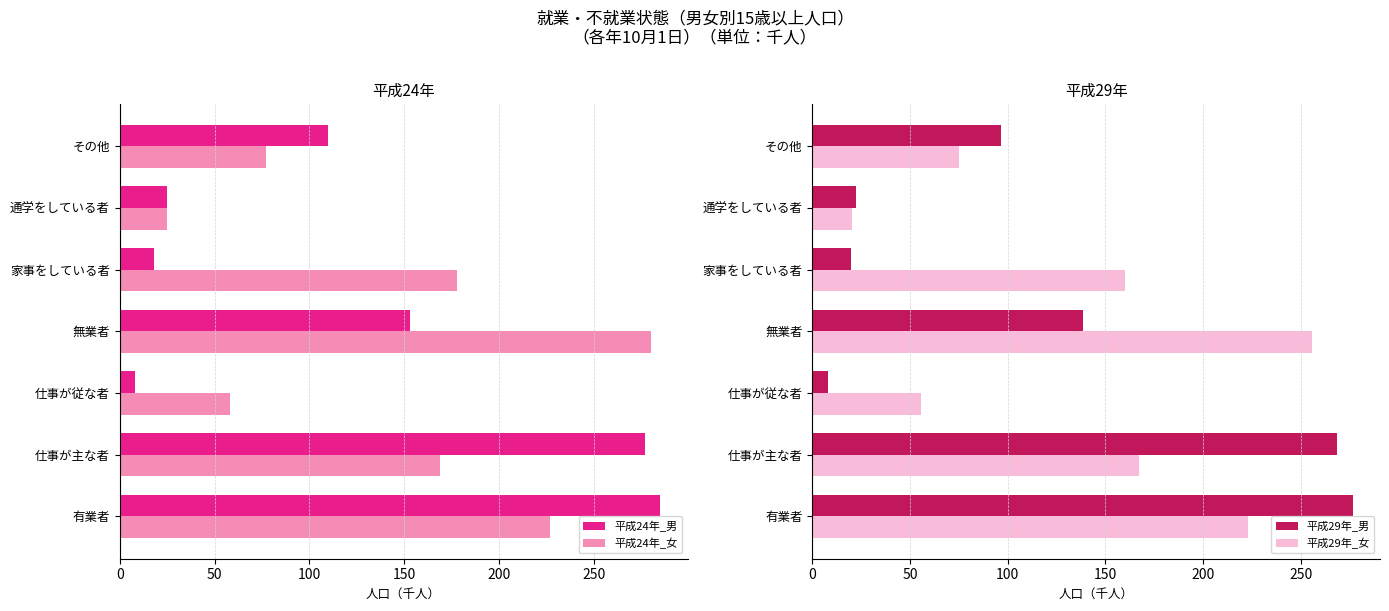

Rank the categories by 平成24年_男 value from lowest to highest.

仕事が従な者, 家事をしている者, 通学をしている者, その他, 無業者, 仕事が主な者, 有業者